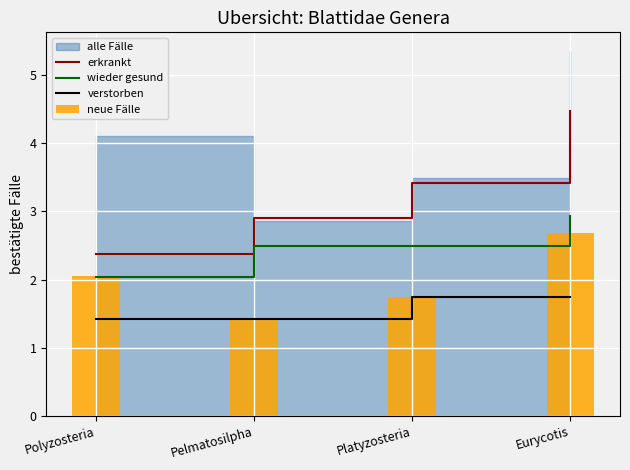

Is the value of verstorben at Platyzosteria greater than the value of wieder gesund at Platyzosteria?

No